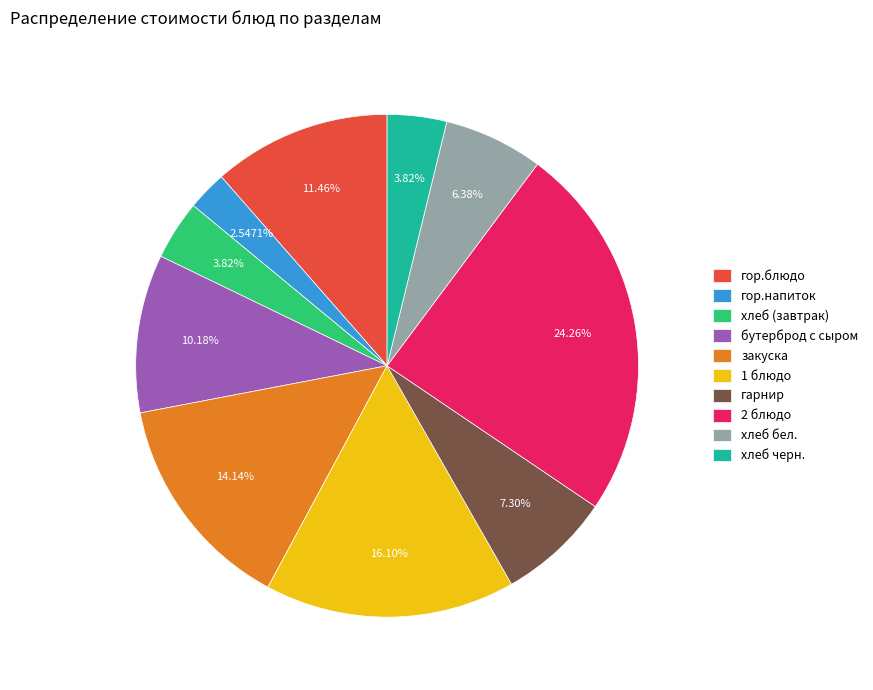

Is there any slice that represents more than half of the pie?

No